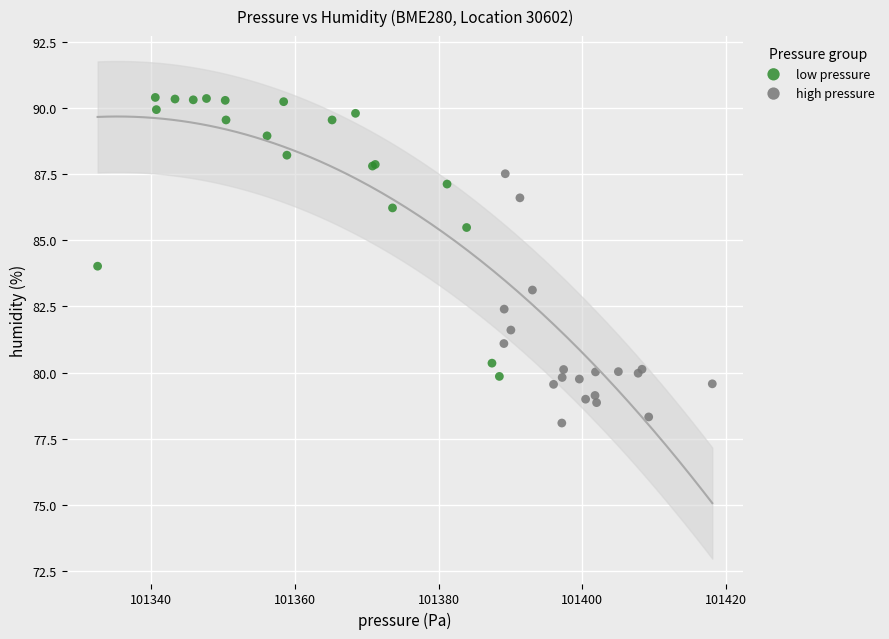

Which series contains the lowest Y value?

high pressure